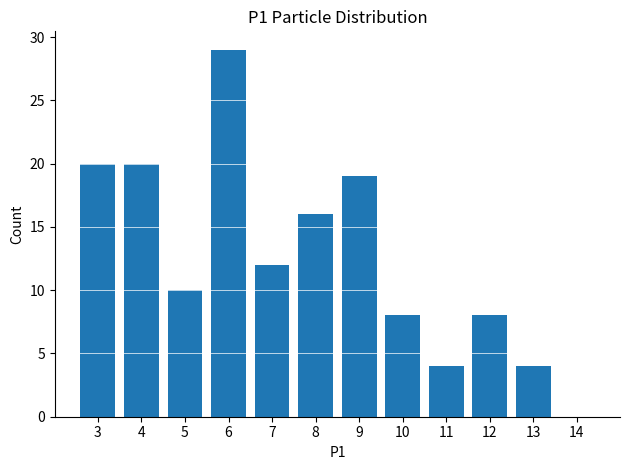

Reading right to left, extract all data points from this chart.

14=0	13=4	12=8	11=4	10=8	9=19	8=16	7=12	6=29	5=10	4=20	3=20